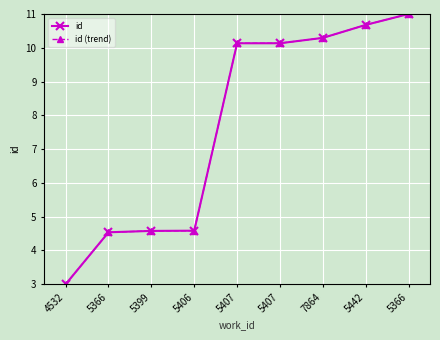

What is the smallest value displayed?

3.0